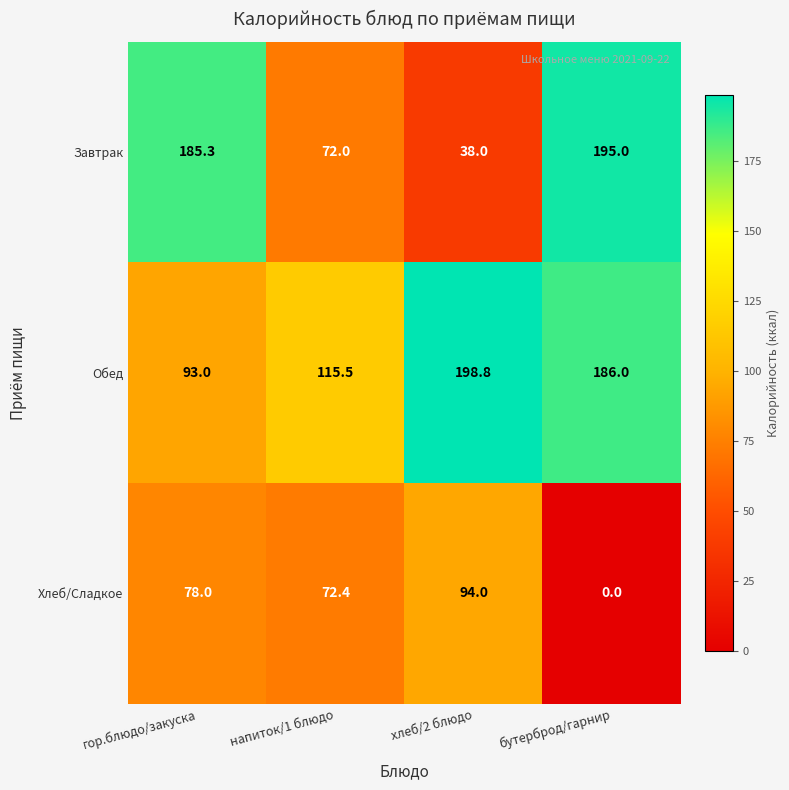

Which label corresponds to the smallest value in the chart?

бутерброд/гарнир